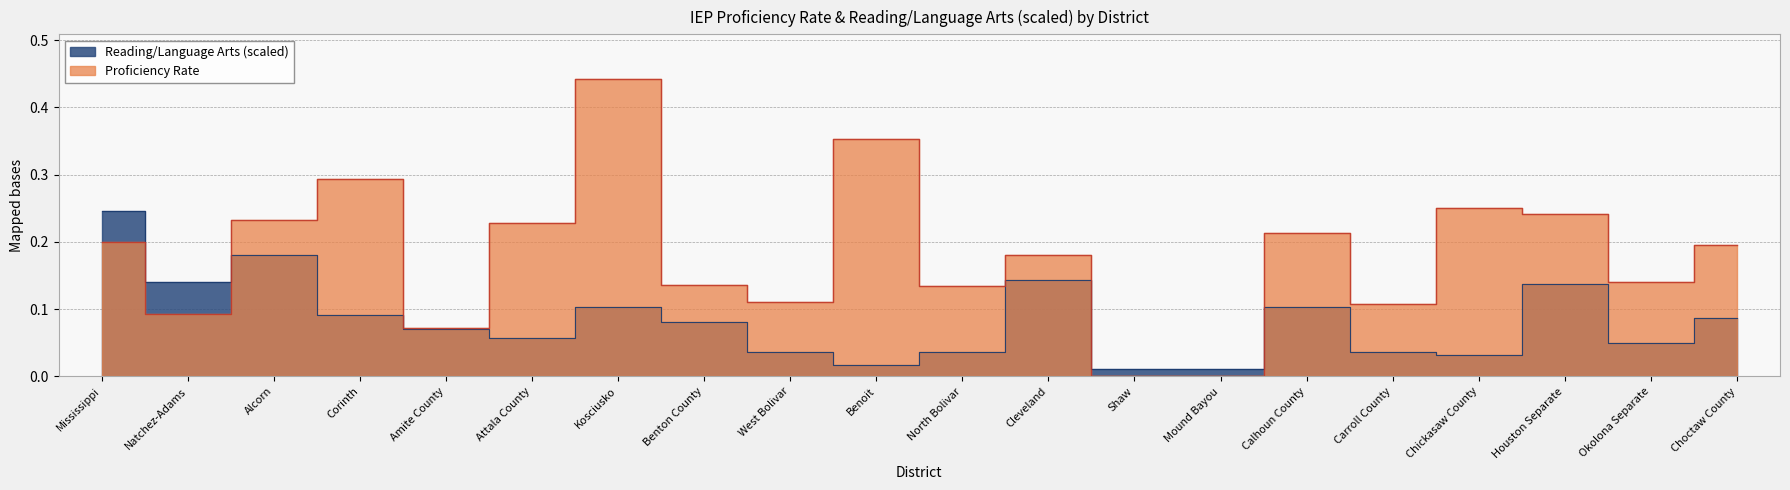

Reading left to right, what are all the values shown in this chart?

Proficiency Rate: 0.2	0.1	0.2	0.3	0.1	0.2	0.4	0.1	0.1	0.4	0.1	0.2	0.0	0.0	0.2	0.1	0.2	0.2	0.1	0.2
Reading/Language Arts (scaled): 0.2	0.1	0.2	0.1	0.1	0.1	0.1	0.1	0.0	0.0	0.0	0.1	0.0	0.0	0.1	0.0	0.0	0.1	0.1	0.1